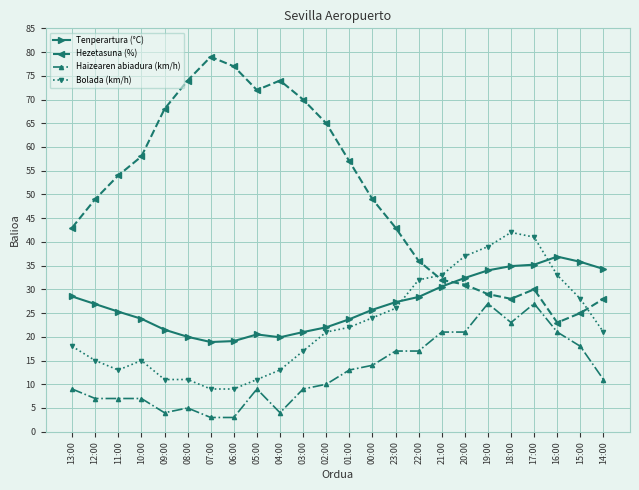

Which series has the largest range (max minus min)?

Hezetasuna (%)